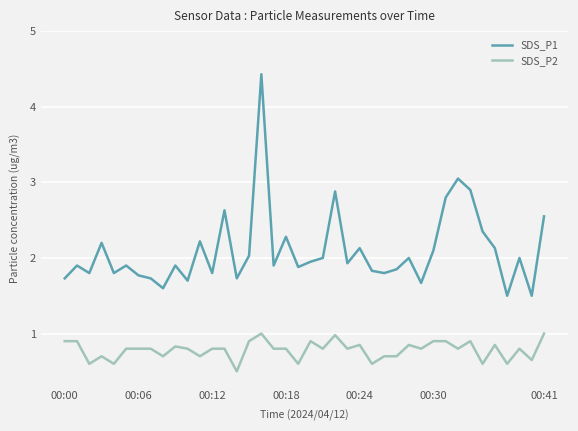

Rank the series by their maximum value, from highest to lowest.

SDS_P1, SDS_P2